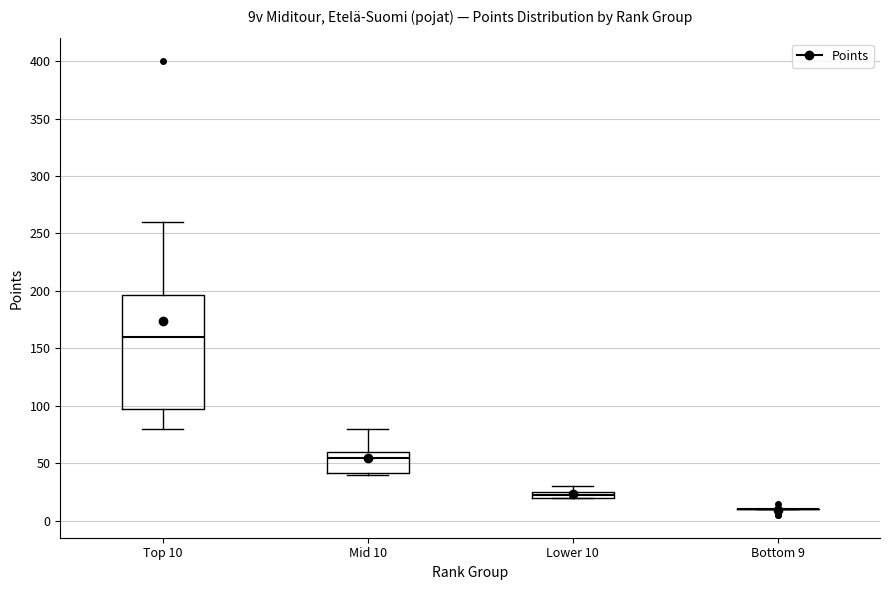

Which box is the tallest, from its lower edge to its upper edge?

Top 10